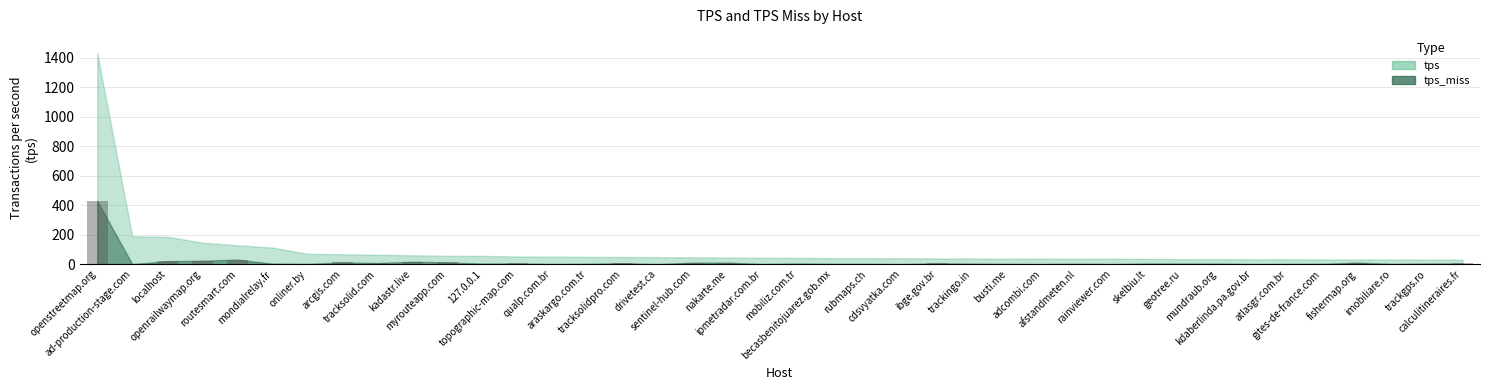

What is the sum of all values?

641.9